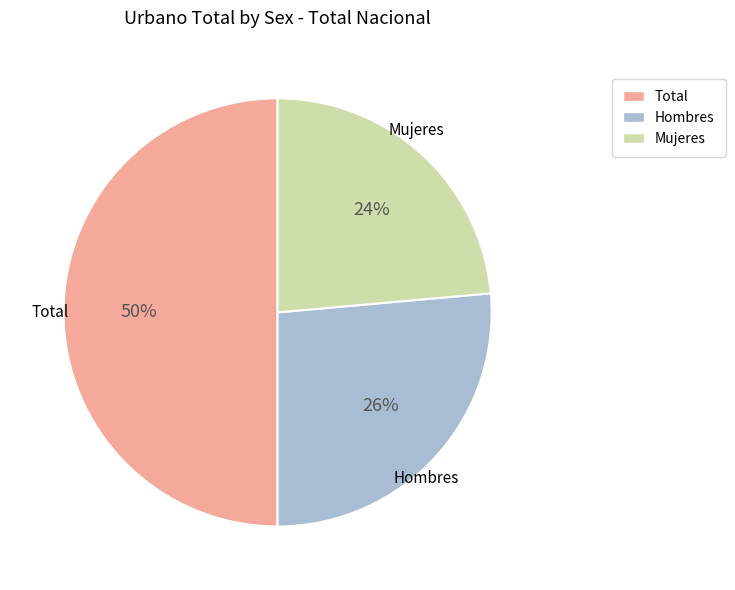

To the nearest percent, what is the difference between the largest and smallest slice percentages?

26%